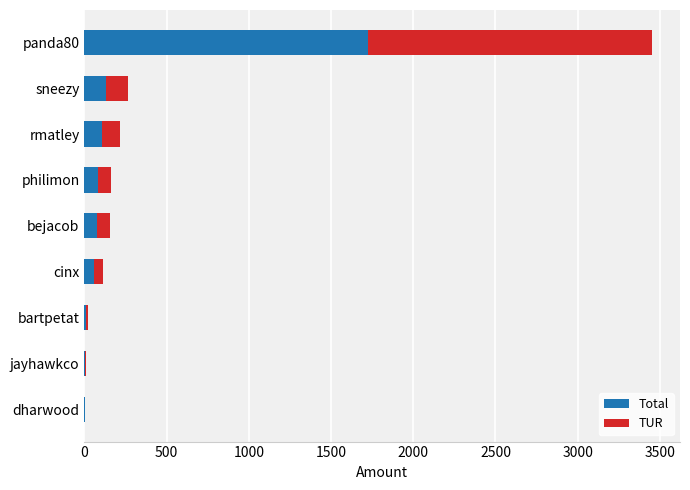

At which label is Total closest to 863?

sneezy